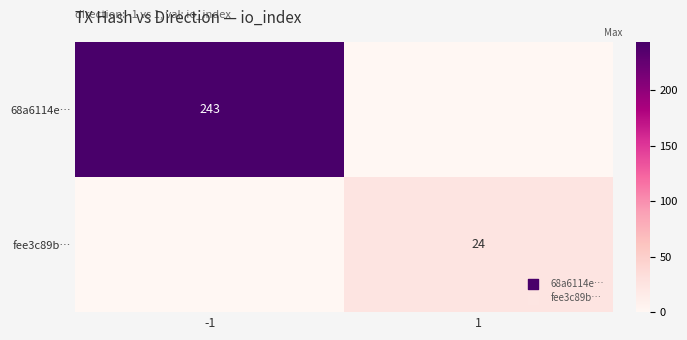

True or false: fee3c89b… has a value of 15 at 1.

False